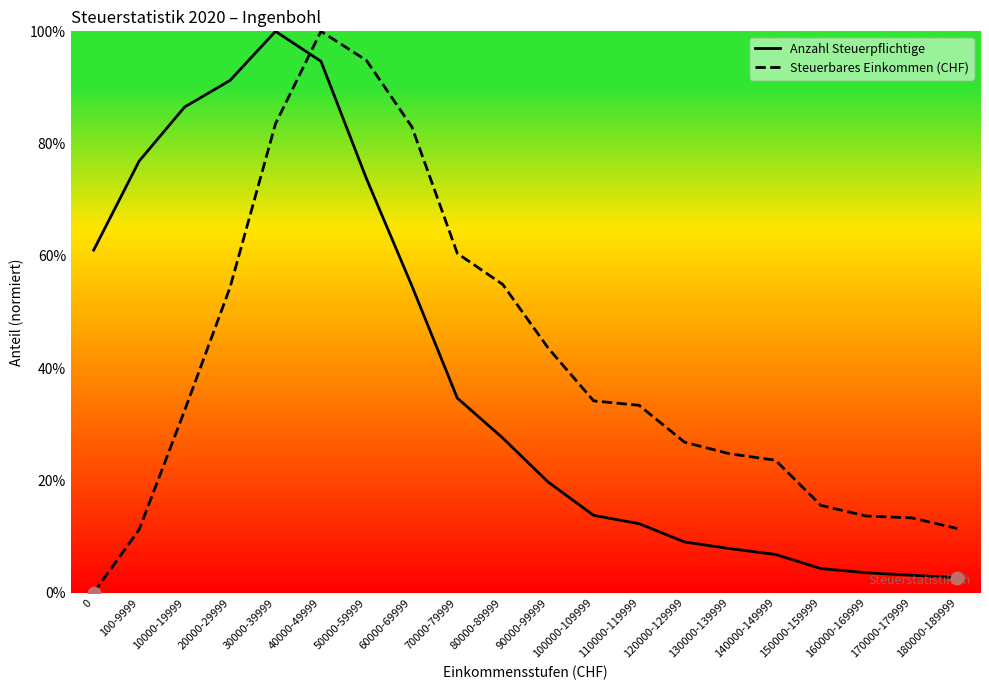

What are all the series names shown in the legend?

Anzahl Steuerpflichtige, Steuerbares Einkommen